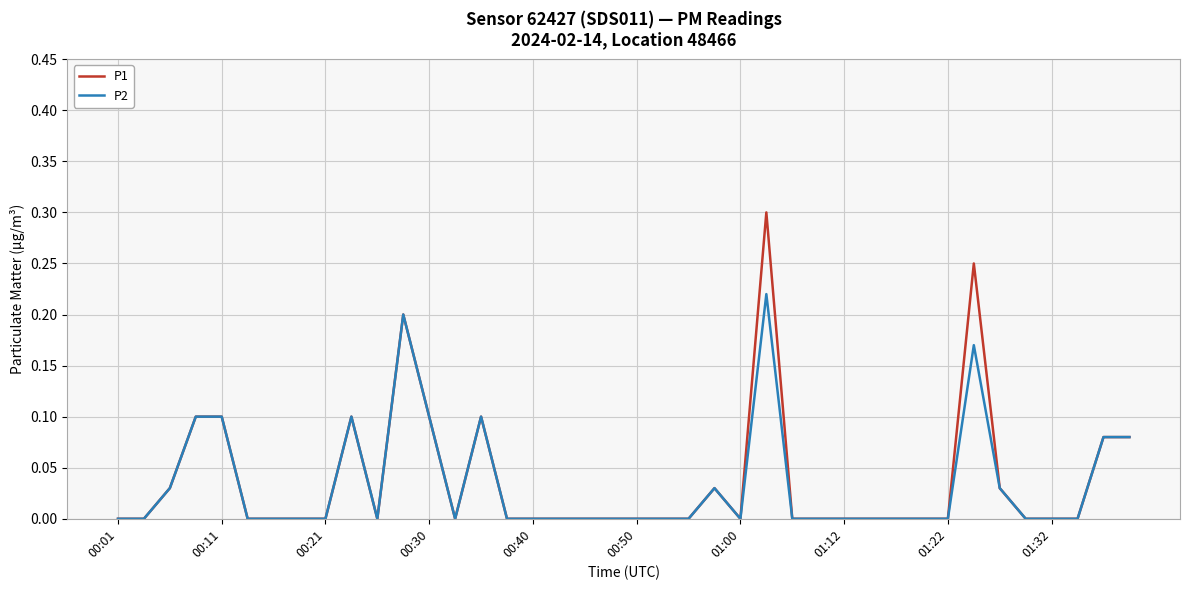

Rank the series by their maximum value, from highest to lowest.

P1, P2